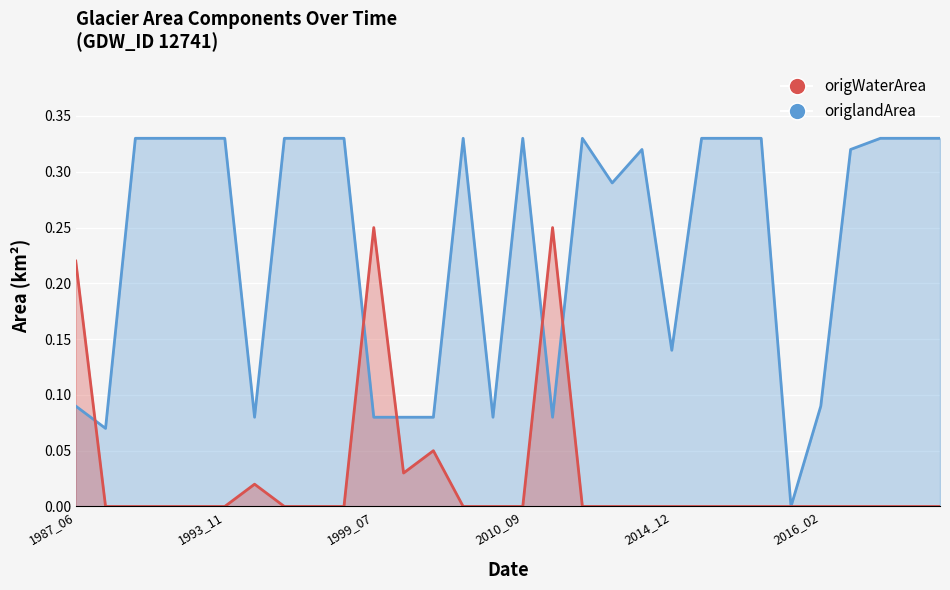

True or false: origWaterArea and origlandArea intersect in this chart.

True